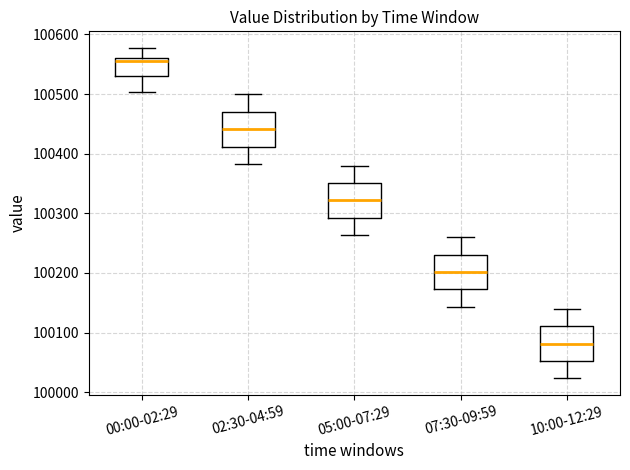

Reading left to right, transcribe this box plot: for each box, give where its median line is, the range the box spans, and where its two whiskers end, as read against the y-axis. The values are not printed on the chart, so give them approximately, as read against the axis.

00:00-02:29: median 100550, box 100530 to 100560, whiskers 100500 to 100580
02:30-04:59: median 100440, box 100410 to 100470, whiskers 100380 to 100500
05:00-07:29: median 100320, box 100290 to 100350, whiskers 100260 to 100380
07:30-09:59: median 100200, box 100170 to 100230, whiskers 100140 to 100260
10:00-12:29: median 100080, box 100050 to 100110, whiskers 100020 to 100140